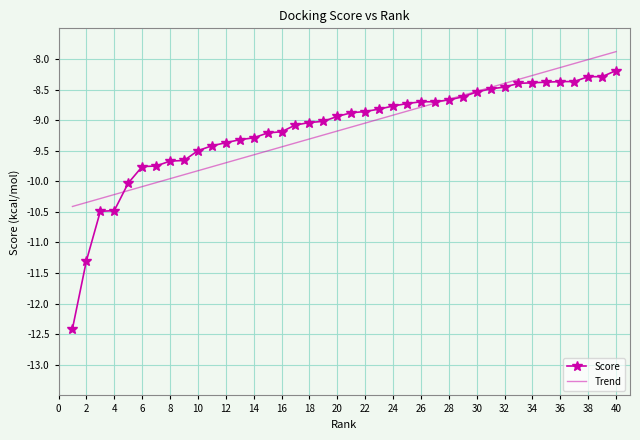

What are all the series names shown in the legend?

Score, Trend